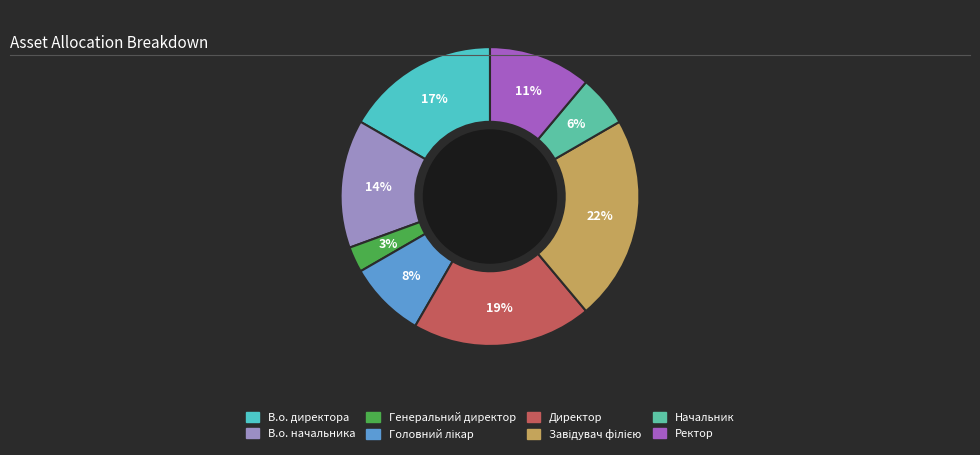

Rank the categories by value from lowest to highest.

Генеральний директор, Начальник, Головний лікар, Ректор, В.о. начальника, В.о. директора, Директор, Завідувач філією